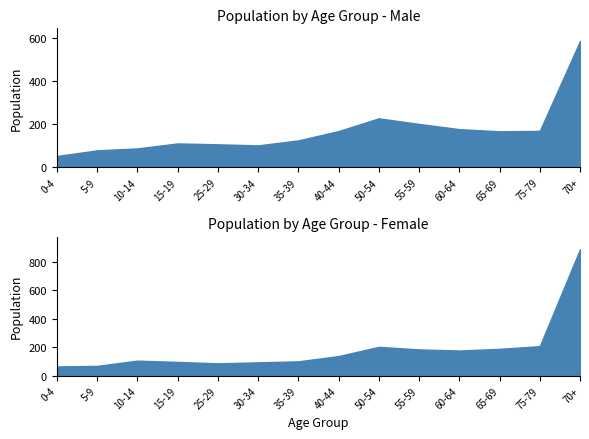

True or false: Female has more than 1 interior local peaks.

True